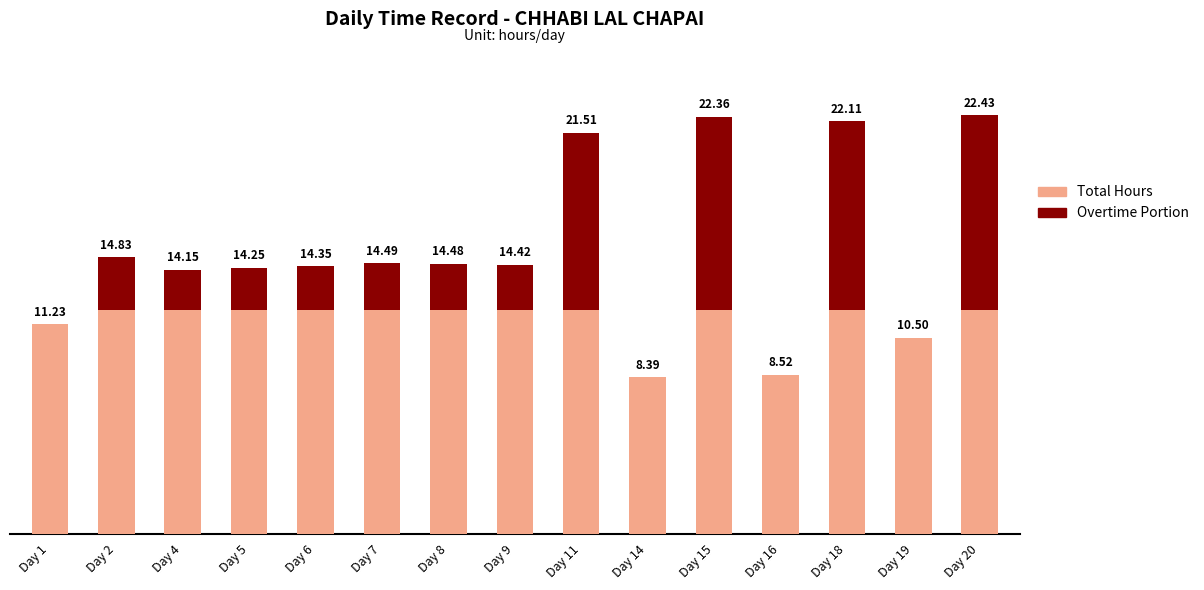

Rank the series by their maximum value, from lowest to highest.

Overtime Portion, Total Hours